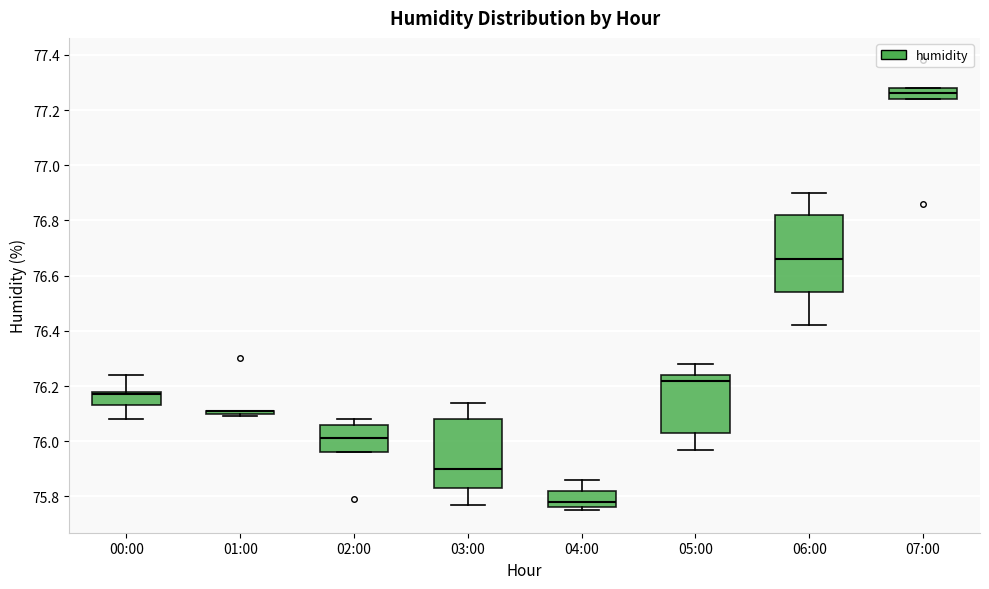

Reading left to right, read every box against the y-axis: the position of its median line, the range the box covers, and the ends of its whiskers. The values are not printed on the chart, so give them approximately, as read against the axis.

00:00: median 76.18 (just below the box's upper edge), box 76.14 to 76.18, whiskers 76.08 to 76.24
01:00: box collapsed to a line at 76.12, whiskers 76.10 to 76.12
02:00: median 76.02, box 75.96 to 76.06, whiskers 75.96 to 76.08
03:00: median 75.90, box 75.84 to 76.08, whiskers 75.78 to 76.14
04:00: median 75.78, box 75.76 to 75.82, whiskers 75.76 (just below the box's lower edge) to 75.86
05:00: median 76.22, box 76.04 to 76.24, whiskers 75.98 to 76.28
06:00: median 76.66, box 76.54 to 76.82, whiskers 76.42 to 76.90
07:00: median 77.26, box 77.24 to 77.28, whiskers 77.24 to 77.28